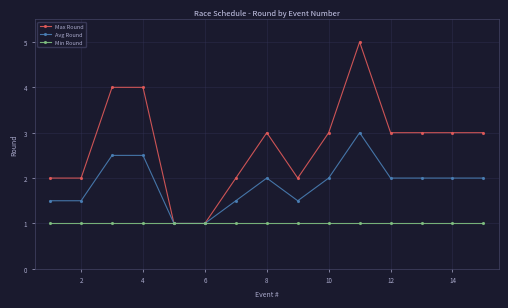

What is the value of the Max Round point at the 15th from the left?

3.0